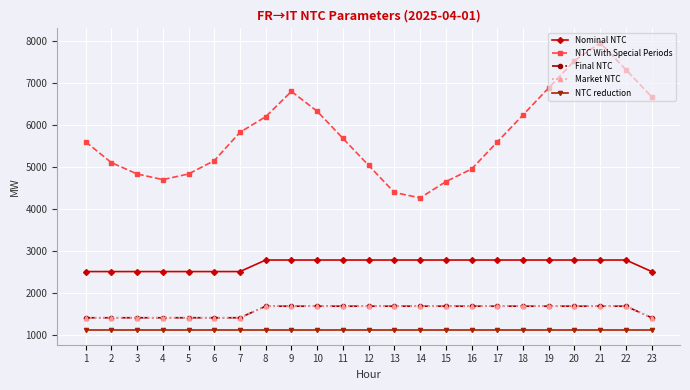

Reading right to left, transcribe all the data shown in this chart.

Nominal NTC: 23=2500	22=2775	21=2775	20=2775	19=2775	18=2775	17=2775	16=2775	15=2775	14=2775	13=2775	12=2775	11=2775	10=2775	9=2775	8=2775	7=2500	6=2500	5=2500	4=2500	3=2500	2=2500	1=2500
NTC With Special Periods: 23=6662	22=7307	21=7951	20=7522	19=6877	18=6232	17=5587	16=4943	15=4642	14=4255	13=4384	12=5029	11=5673	10=6318	9=6791	8=6189	7=5817	6=5141	5=4825	4=4690	3=4825	2=5096	1=5592
Final NTC: 23=1400	22=1675	21=1675	20=1675	19=1675	18=1675	17=1675	16=1675	15=1675	14=1675	13=1675	12=1675	11=1675	10=1675	9=1675	8=1675	7=1400	6=1400	5=1400	4=1400	3=1400	2=1400	1=1400
Market NTC: 23=1400	22=1675	21=1675	20=1675	19=1675	18=1675	17=1675	16=1675	15=1675	14=1675	13=1675	12=1675	11=1675	10=1675	9=1675	8=1675	7=1400	6=1400	5=1400	4=1400	3=1400	2=1400	1=1400
NTC reduction: 23=1100	22=1100	21=1100	20=1100	19=1100	18=1100	17=1100	16=1100	15=1100	14=1100	13=1100	12=1100	11=1100	10=1100	9=1100	8=1100	7=1100	6=1100	5=1100	4=1100	3=1100	2=1100	1=1100